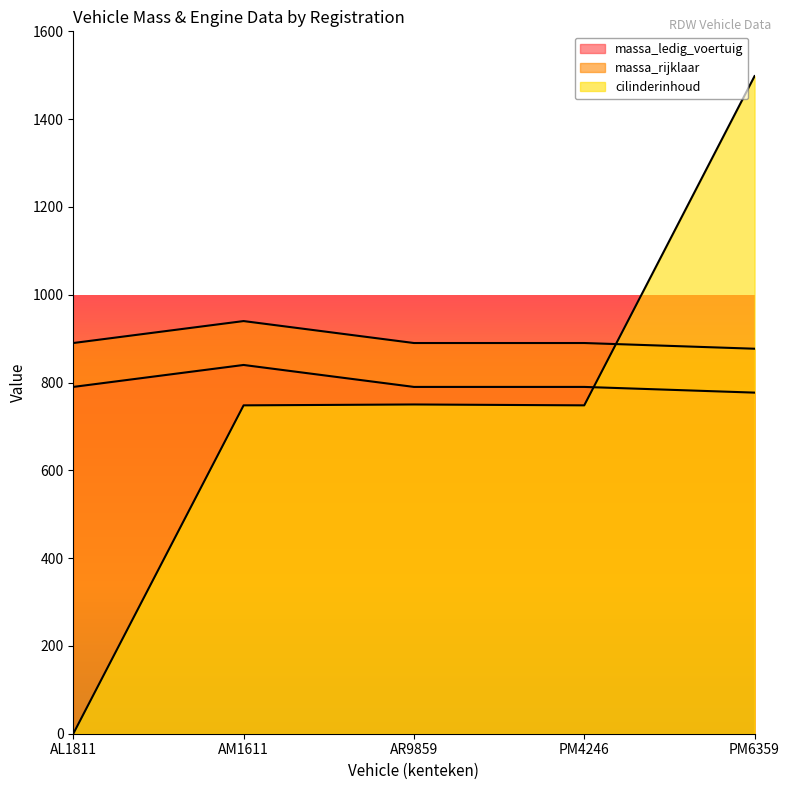

What are all the series names shown in the legend?

massa_ledig_voertuig, massa_rijklaar, cilinderinhoud